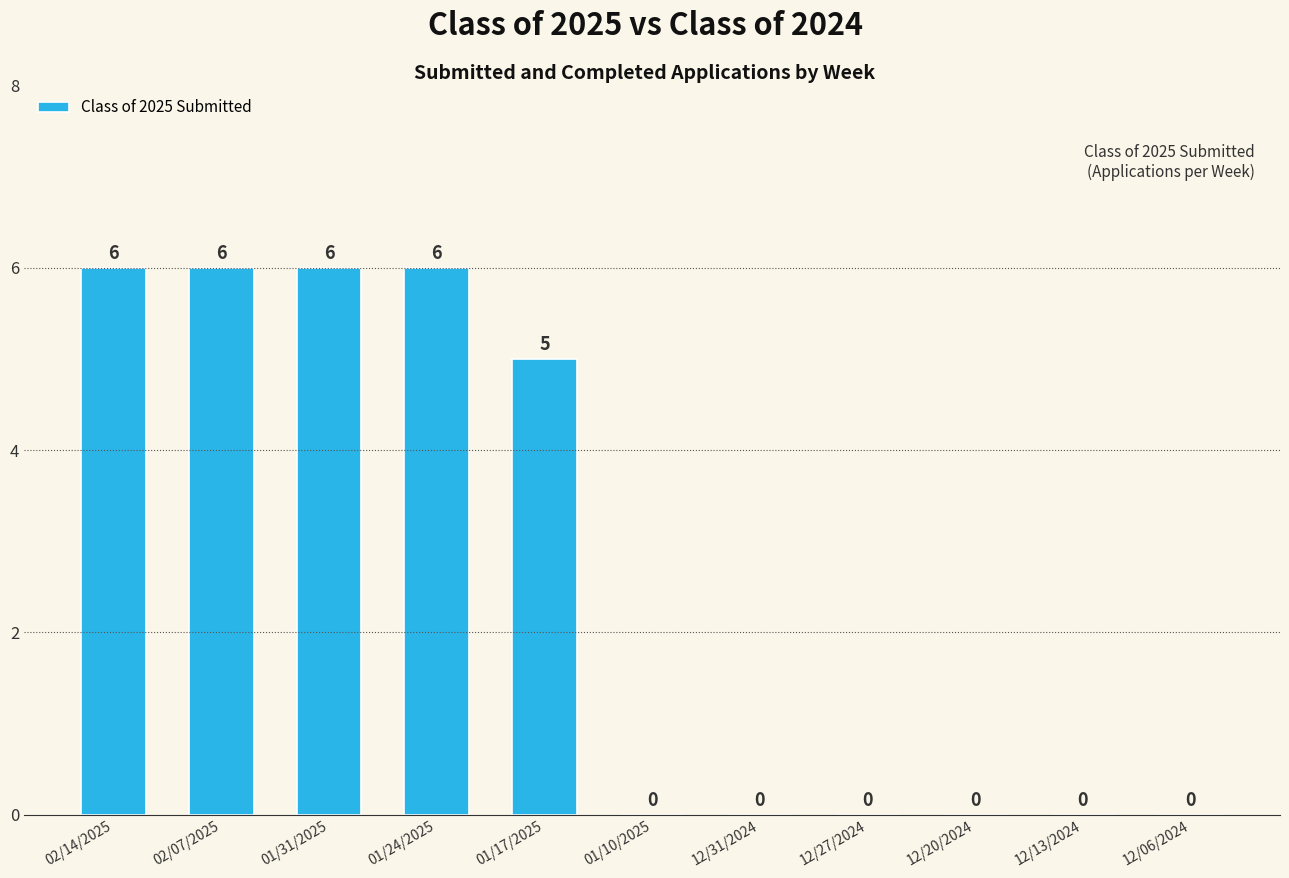

How many values are between 0 and 6?

11